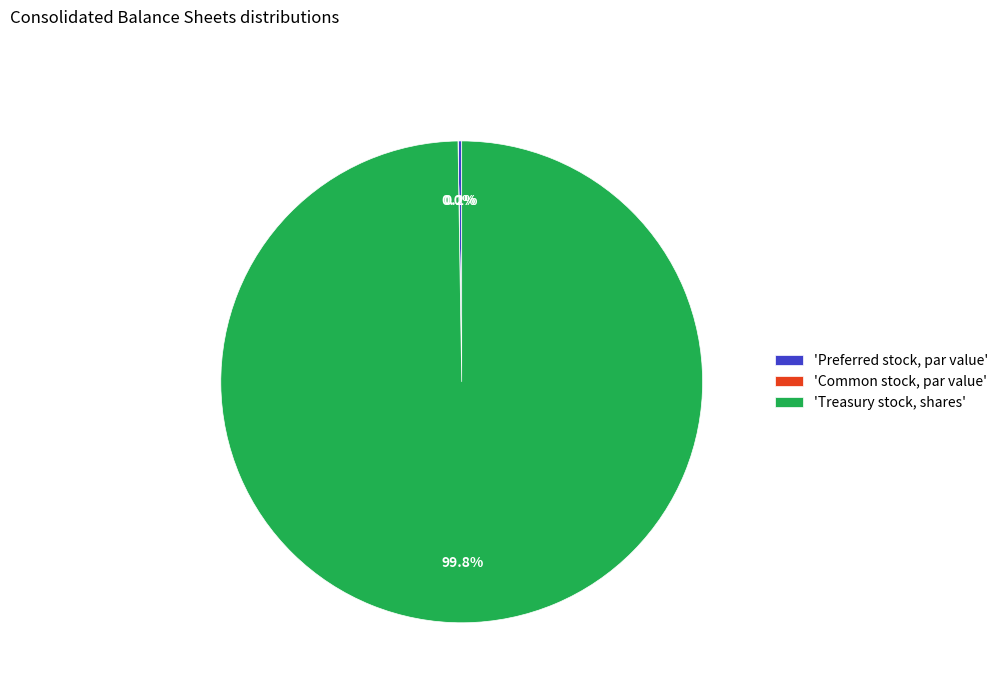

What is the largest slice in the pie chart?

'Treasury stock, shares'